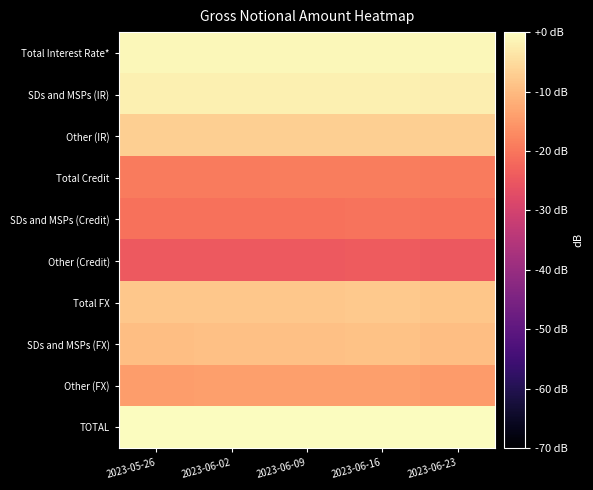

Between 2023-06-23 and 2023-05-26, which is larger?

2023-05-26